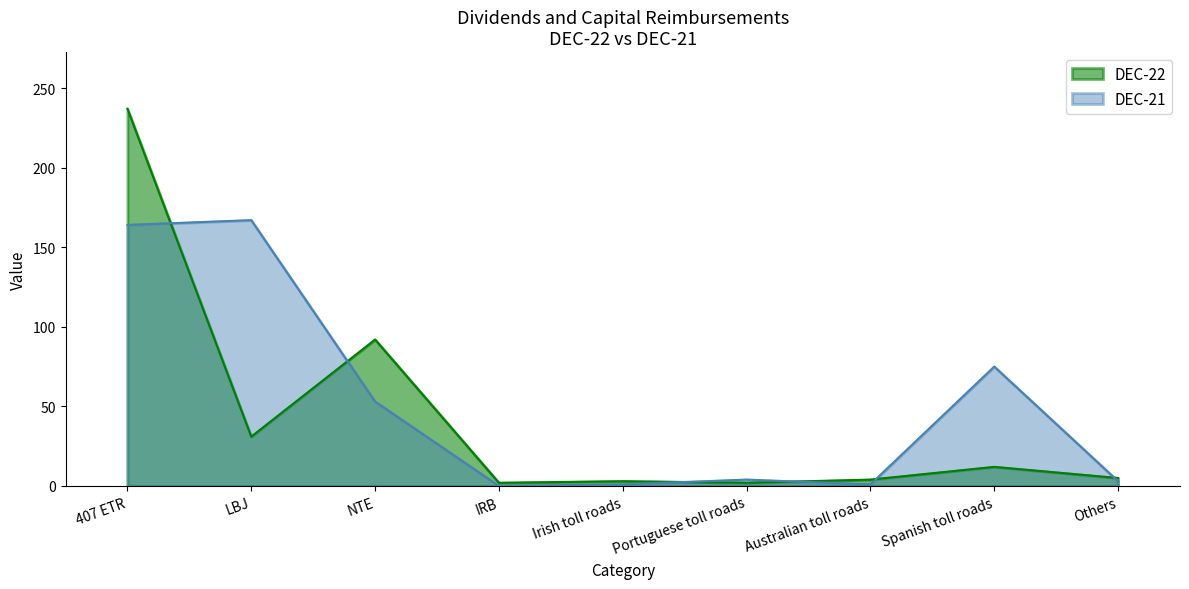

What is the approximate value of DEC-21 at 407 ETR, to the nearest 5?

165